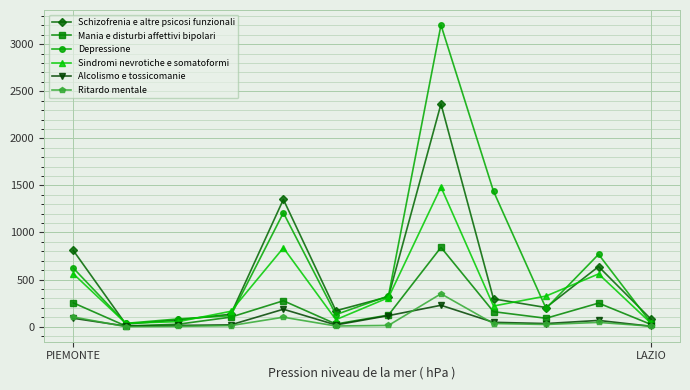

In Mania e disturbi affettivi bipolari, how many points are lower than both neighbors (excluding endpoints)?

3